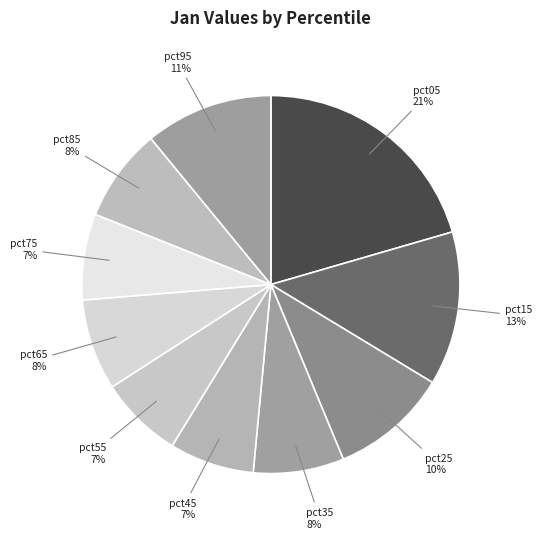

Do pct15 and pct55 together represent more than half of the pie?

No